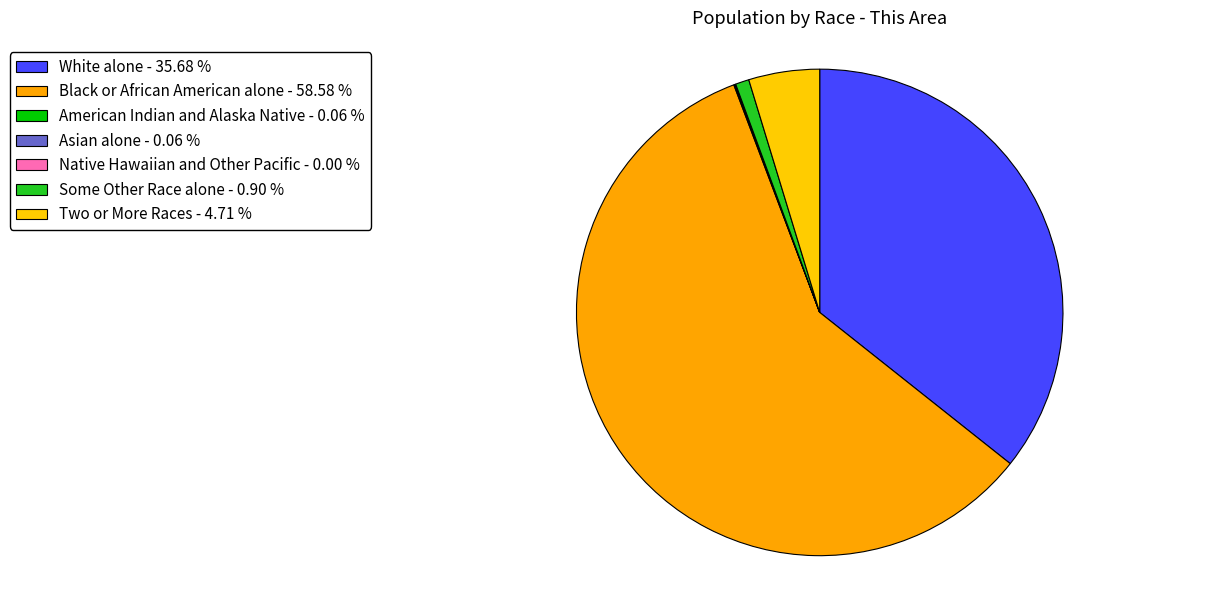

The Native Hawaiian and Other Pacific slice represents 0% of the pie. True or false?

True